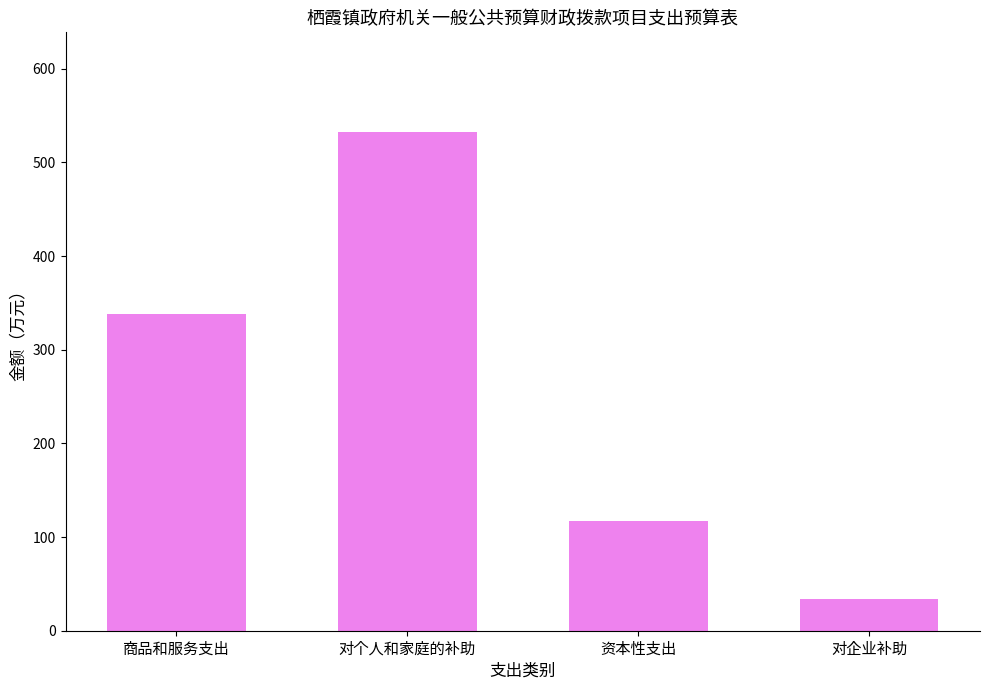

Does the chart contain stacked bars?

No